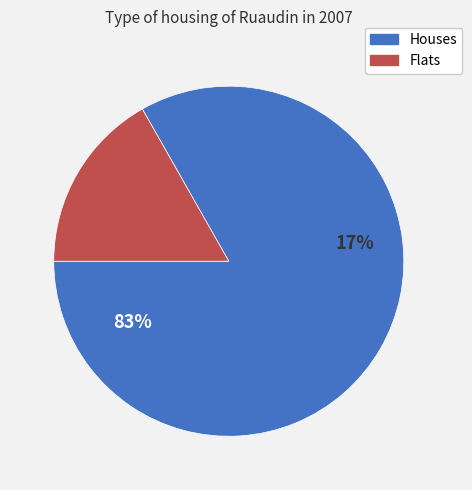

The 3669 slice represents 1% of the pie. True or false?

False